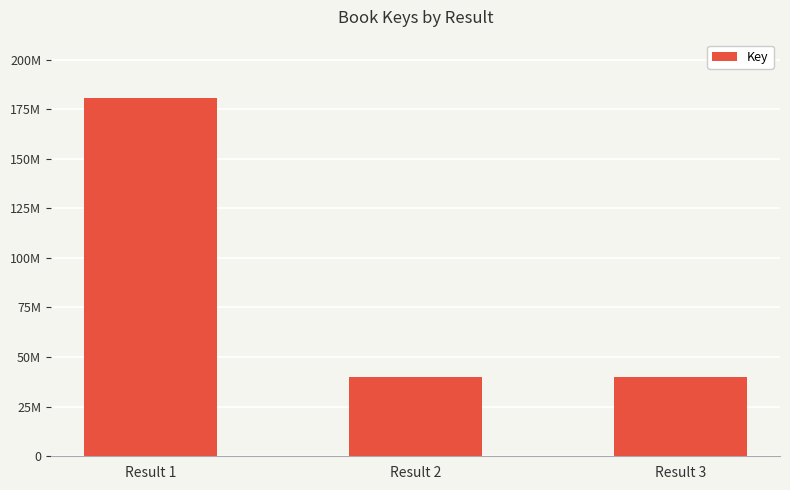

Which has a higher value, Result 2 or Result 1?

Result 1